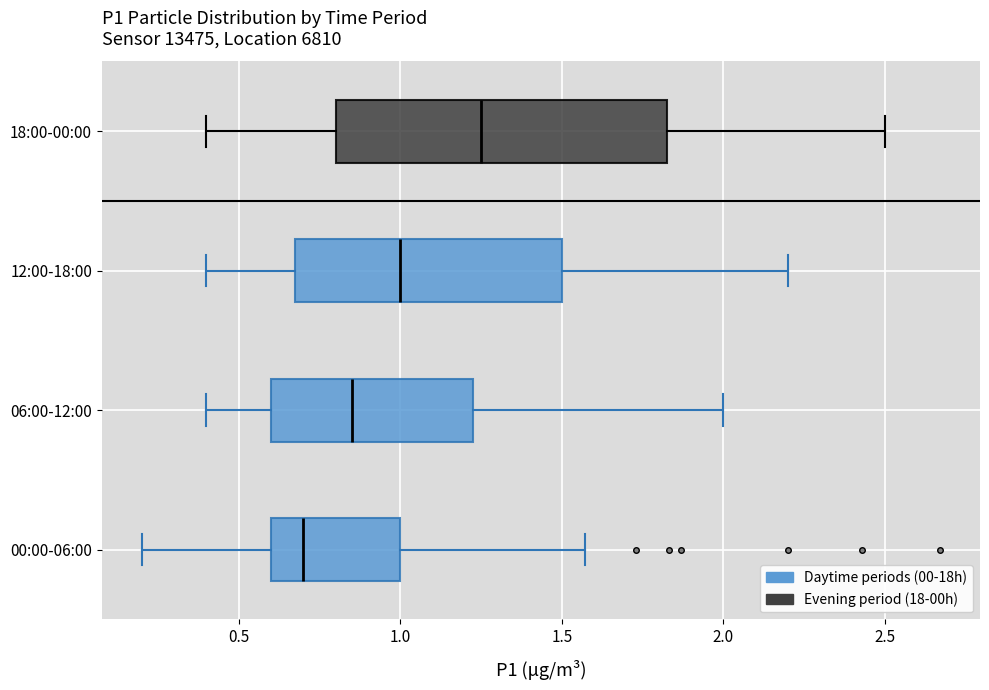

Where does the left whisker of the box for 00:00-06:00 end on the x-axis? The values are not printed on the chart, so give them approximately, as read against the axis.

0.20